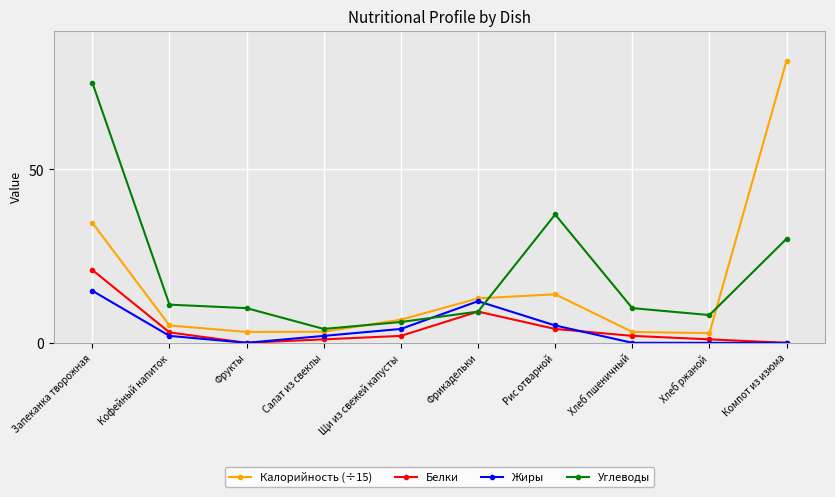

Which series ends up on top after the final intersection of Жиры and Углеводы?

Углеводы